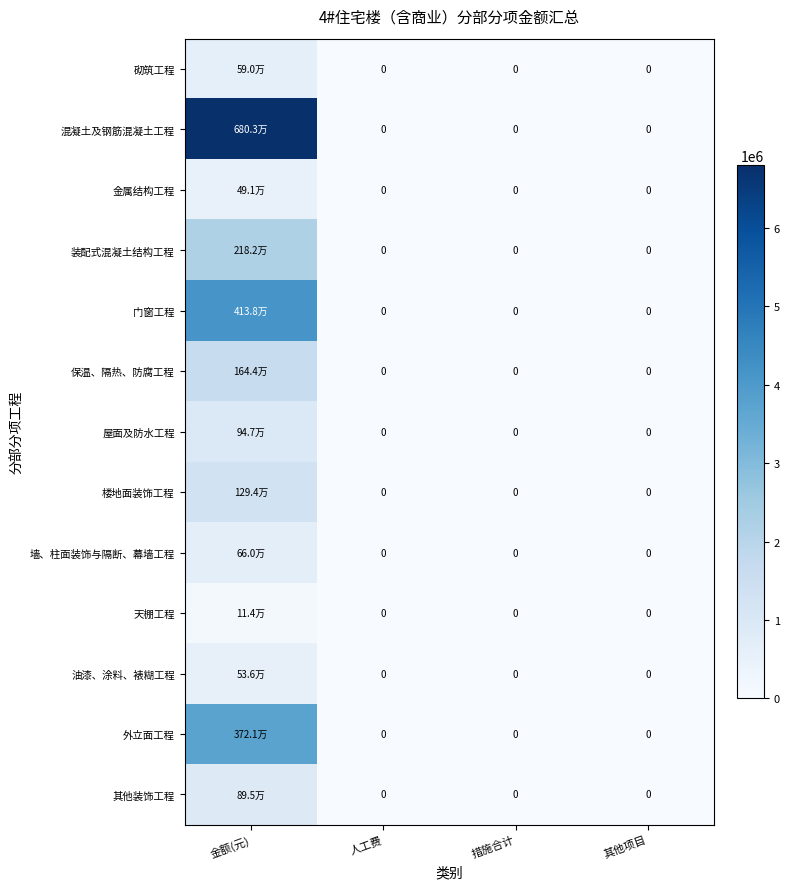

What is the maximum value shown in the chart?

6803336.2